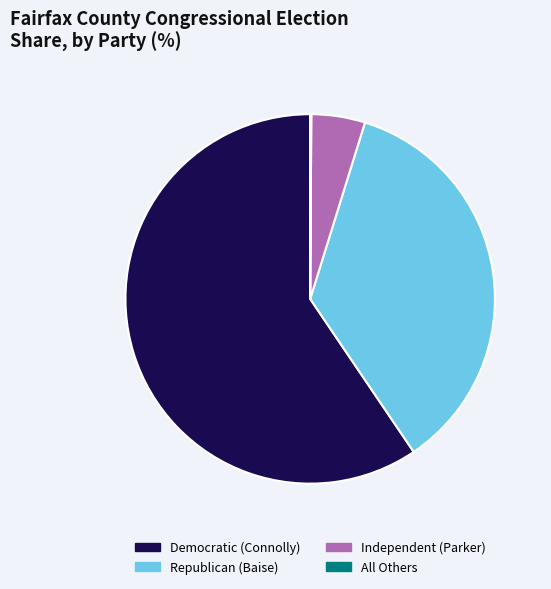

Does any single category account for the majority?

Yes